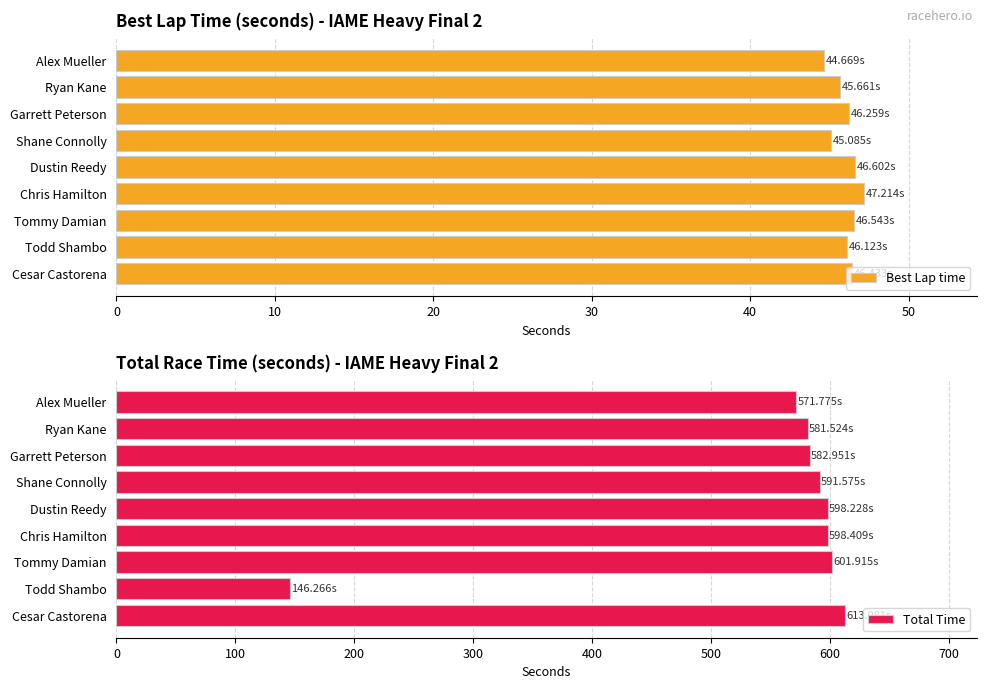

What is the maximum value for Total Time?

613.1